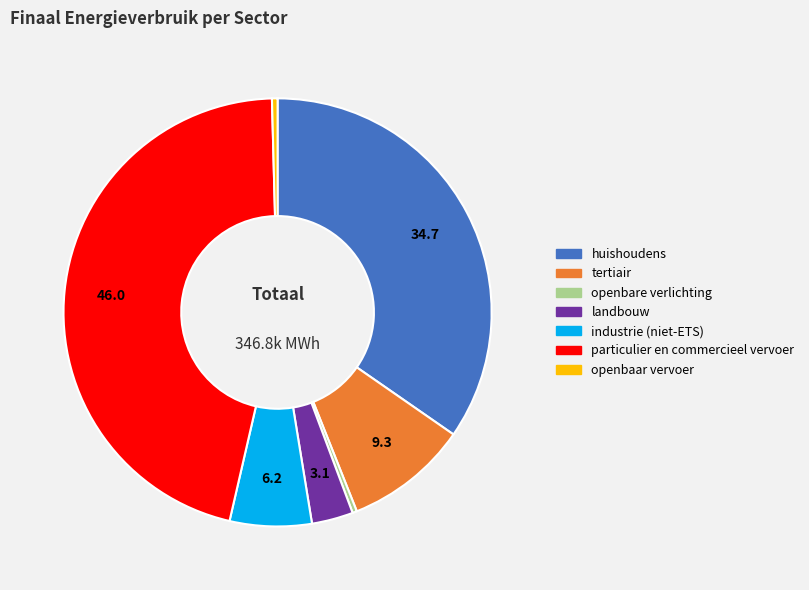

How many slices are in this pie chart?

7